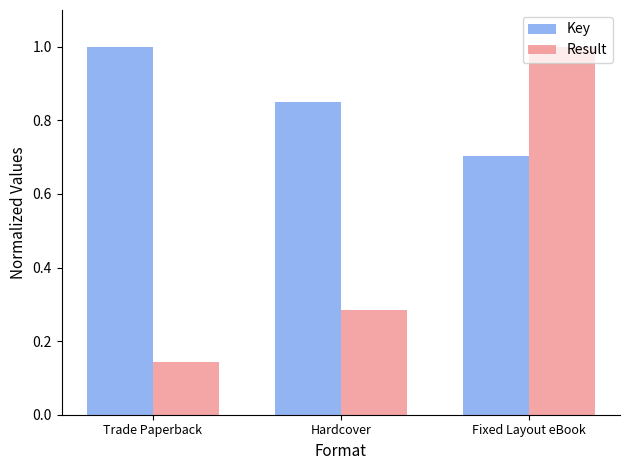

The Result series shows 1.0 at Fixed Layout eBook. True or false?

True